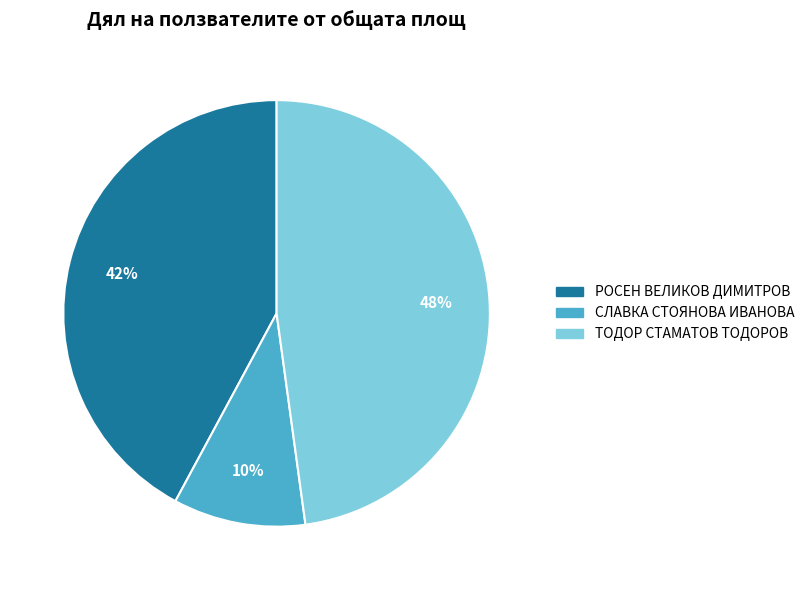

How many segments does this pie chart have?

3